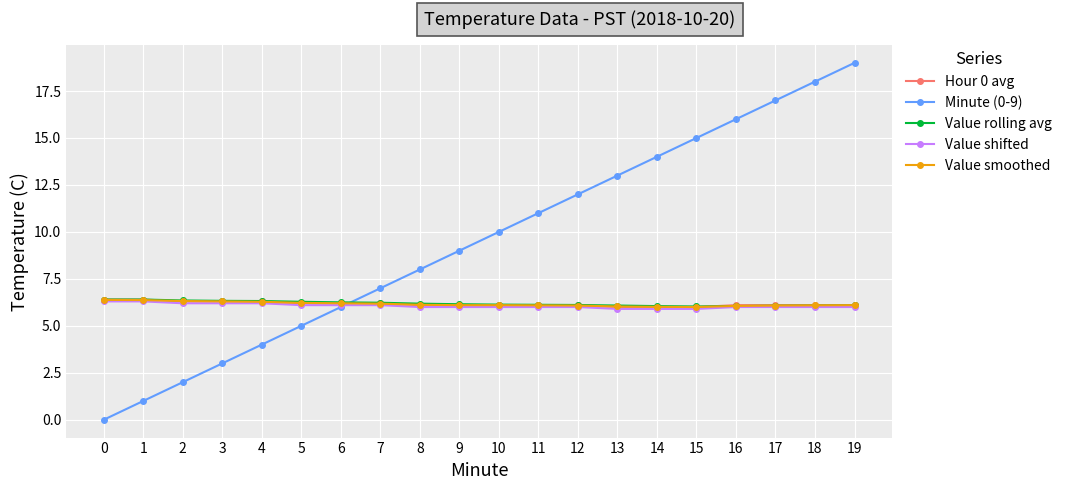

What is the maximum value shown in the chart?

19.0